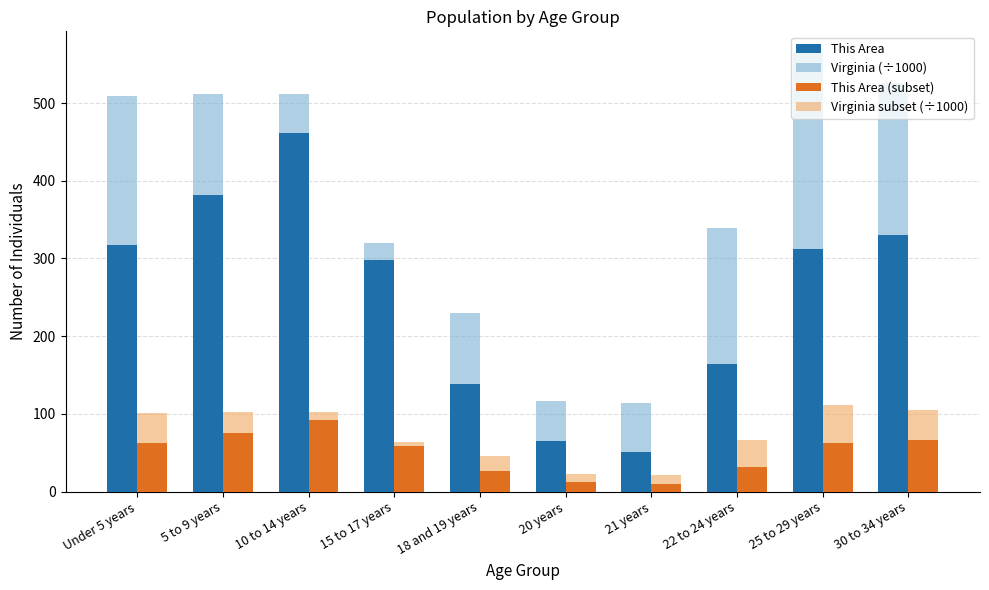

What is the average value of the Virginia (÷1000) series?

374